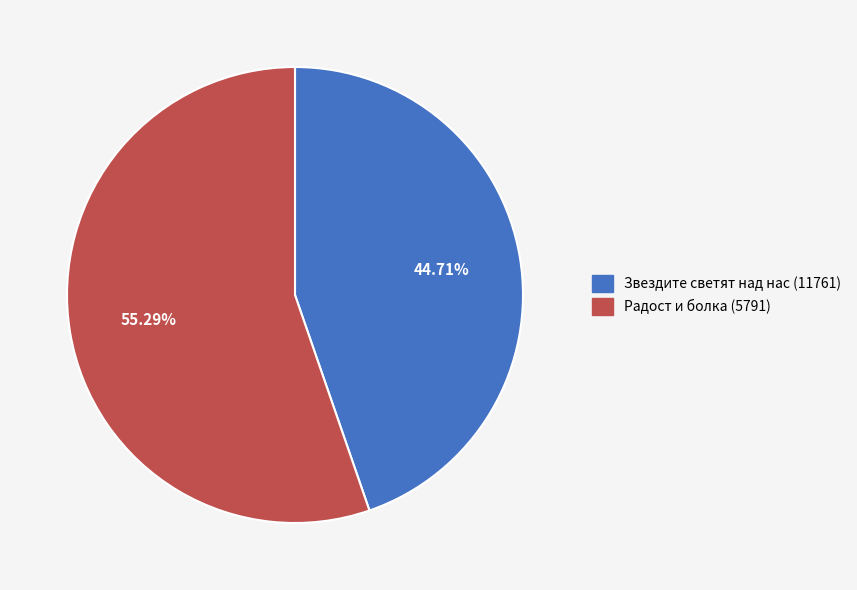

Between Звездите светят над нас (11761) and Радост и болка (5791), which is larger?

Радост и болка (5791)